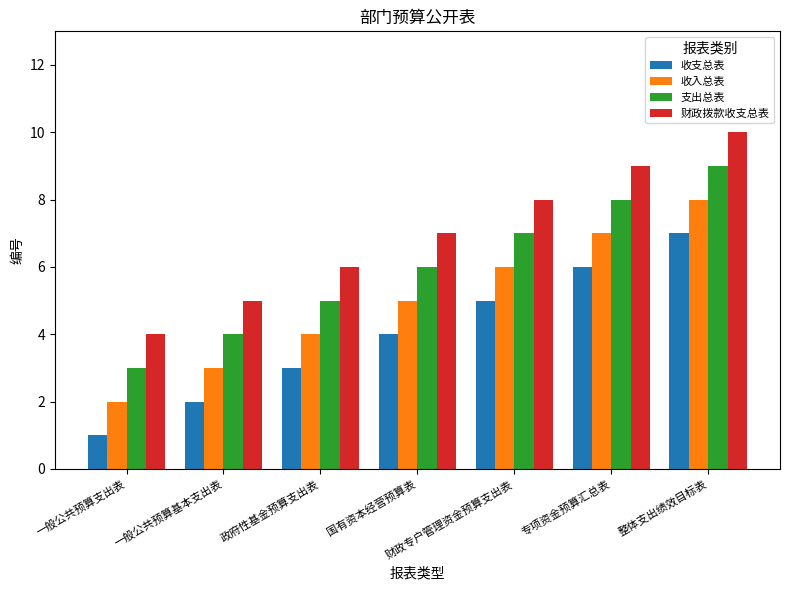

How many bars are there in each group?

4